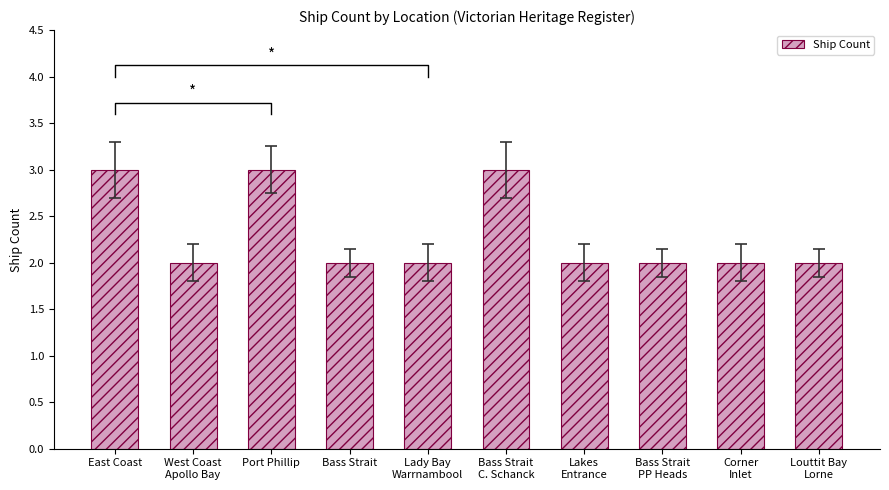

What is the ratio of the value at Lady Bay
Warrnambool to the value at Port Phillip?

0.7